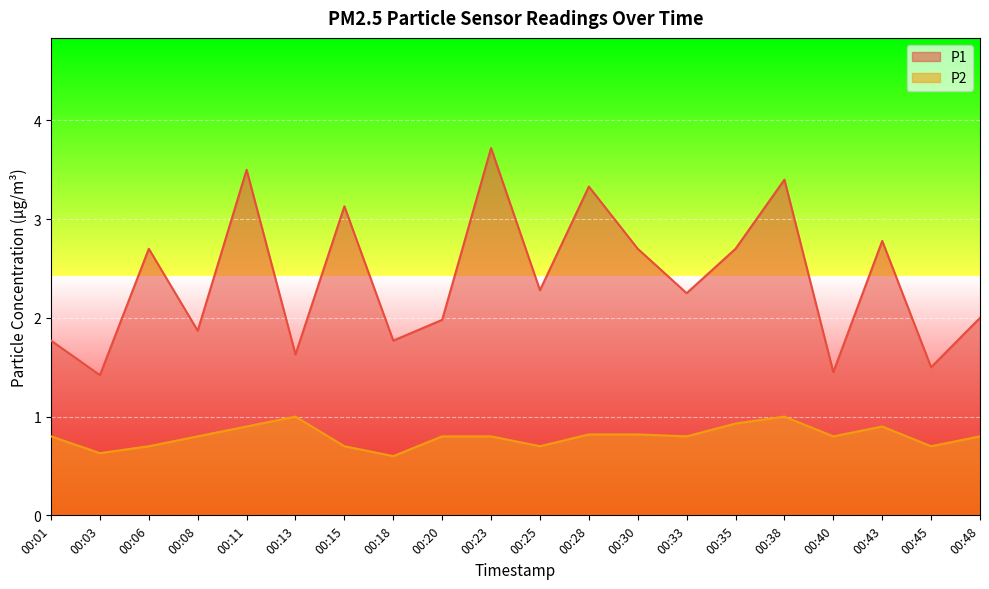

List the series in order of their overall mean, highest first.

P1, P2